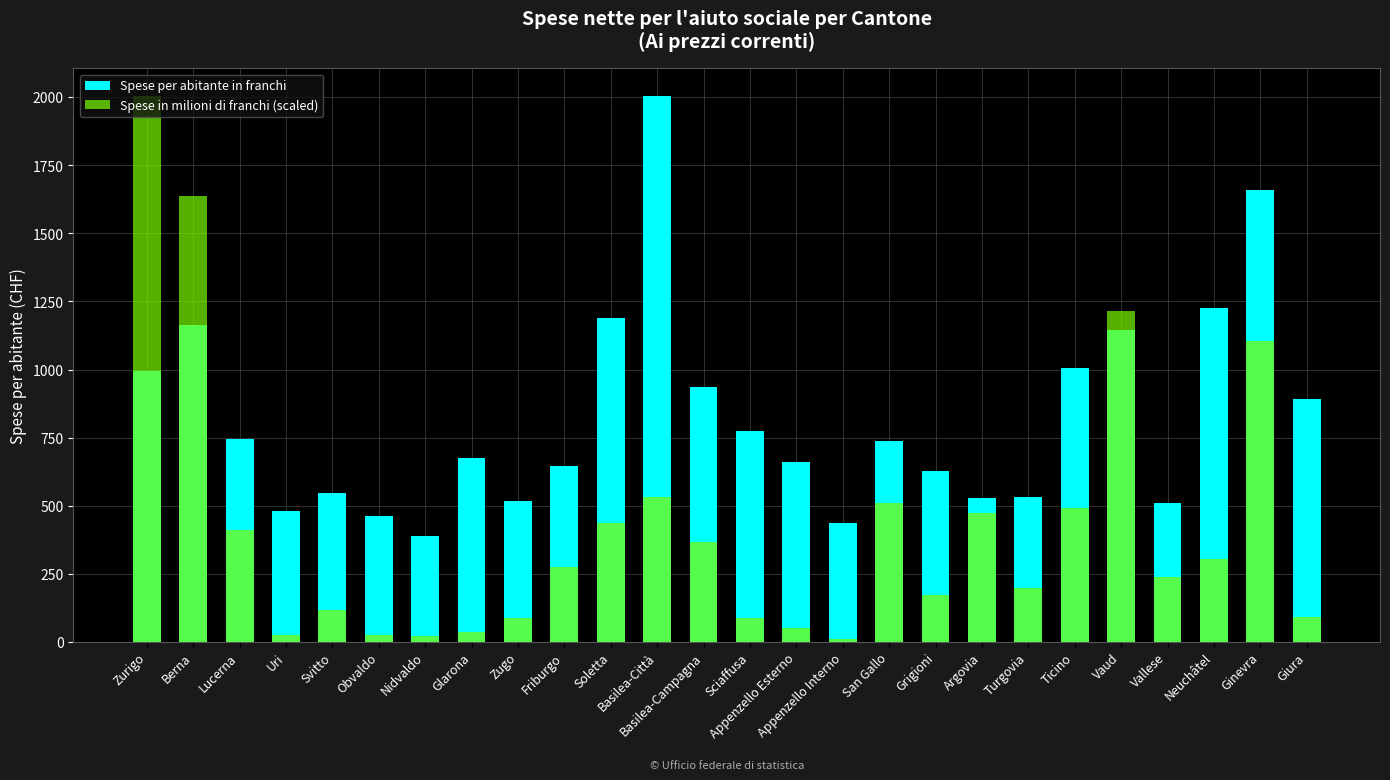

Between Berna and San Gallo, which series saw the biggest shift?

Spese in milioni di franchi (scaled)